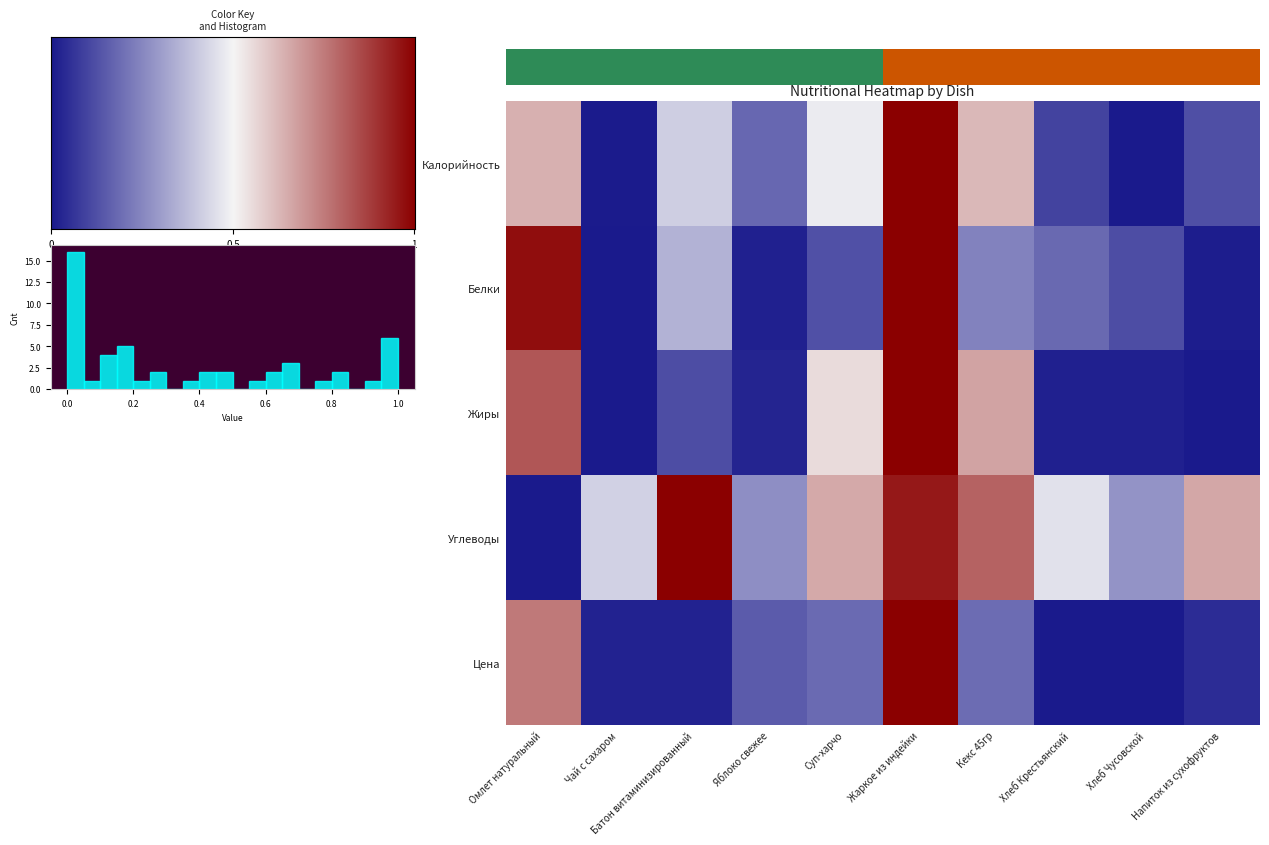

Rank the categories by Белки value from lowest to highest.

Чай с сахаром, Напиток из сухофруктов, Яблоко свежее, Хлеб Чусовской, Суп-харчо, Хлеб Крестьянский, Кекс 45гр, Батон витаминизированный, Омлет натуральный, Жаркое из индейки